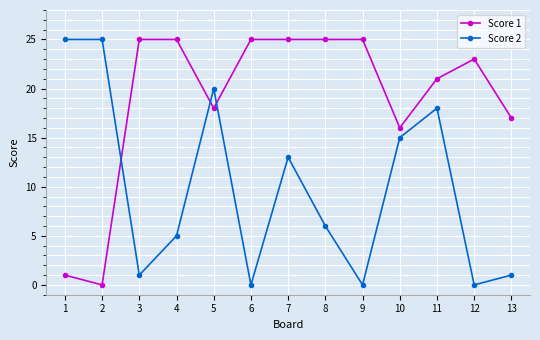

True or false: Score 2 has more than 1 interior local peaks.

True